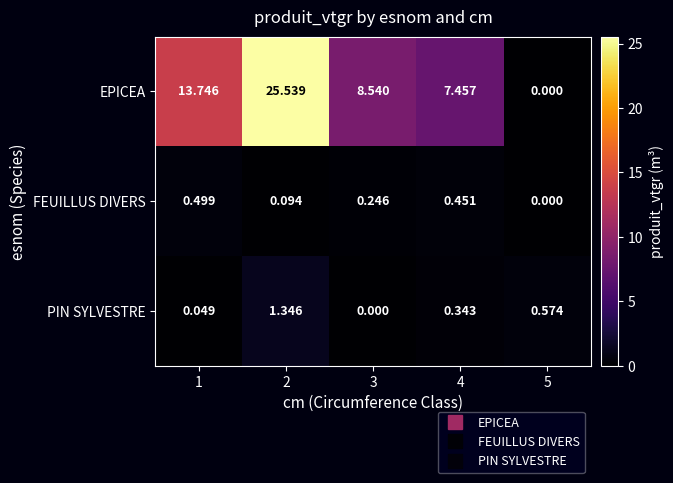

What is the total value across all series at 1?

14.3